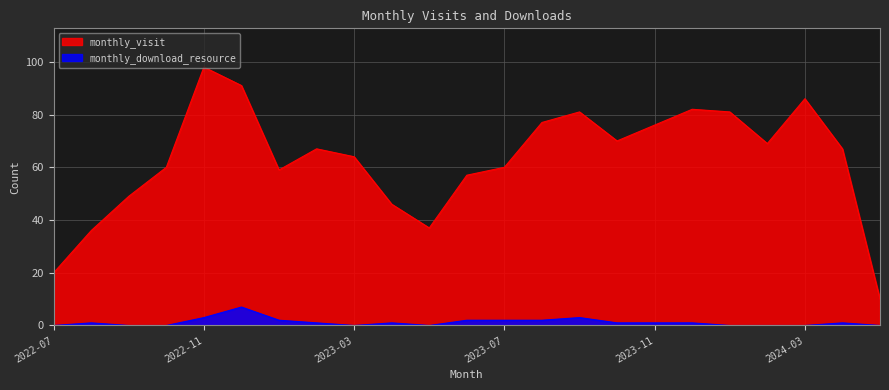

Is the value of monthly_download_resource at 2023-09 greater than the value of monthly_visit at 2024-05?

No